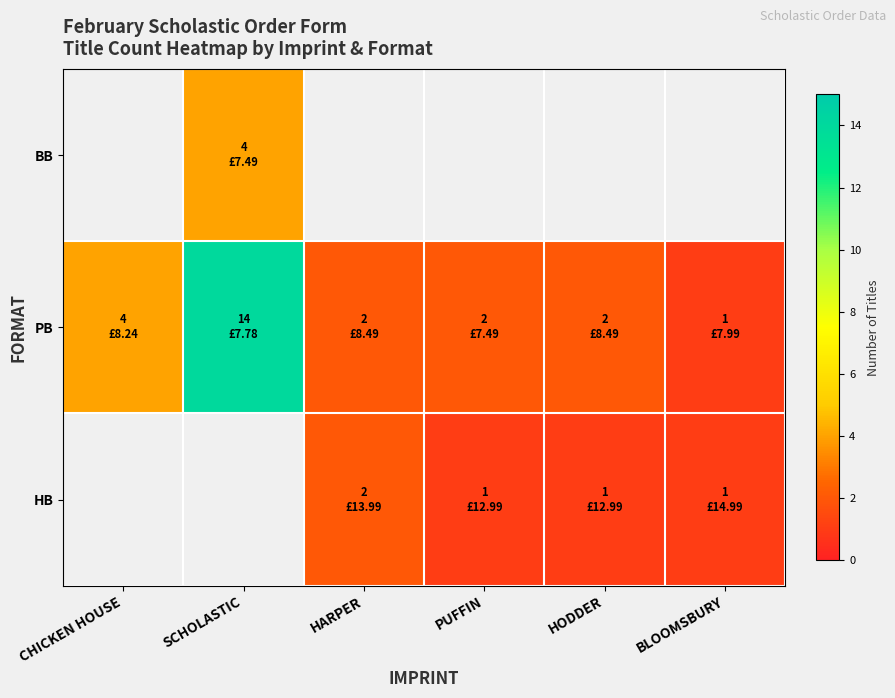

How many data points does each series have?

6